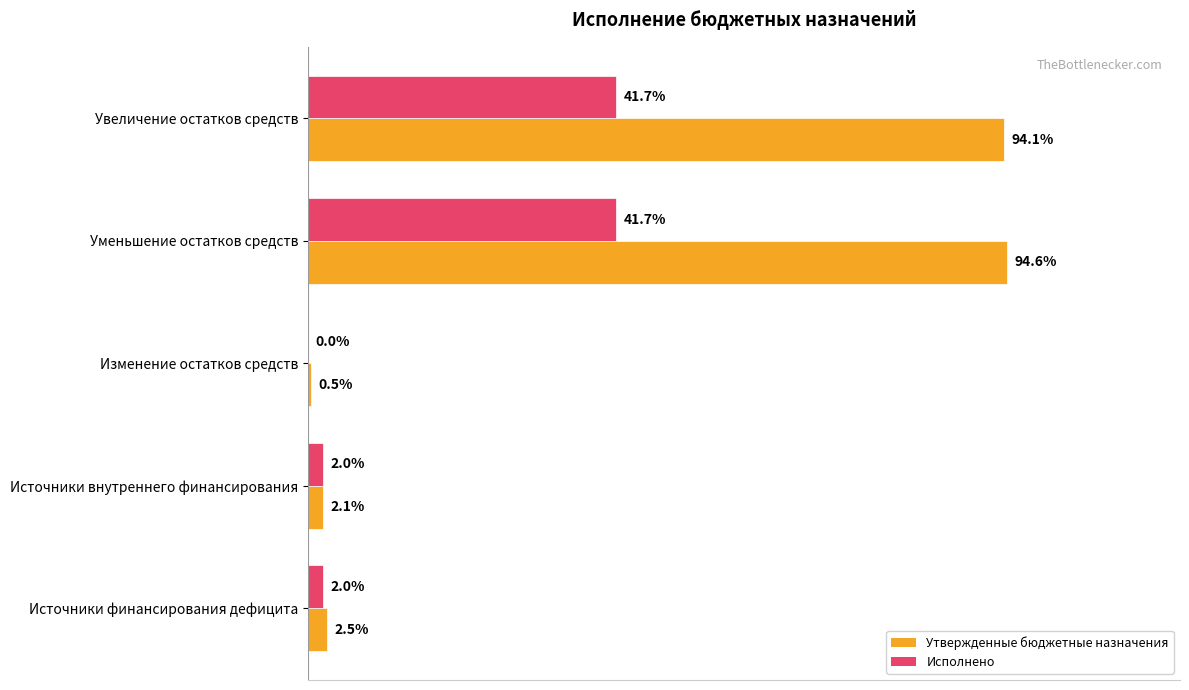

What are all the series names shown in the legend?

Утвержденные бюджетные назначения, Исполнено